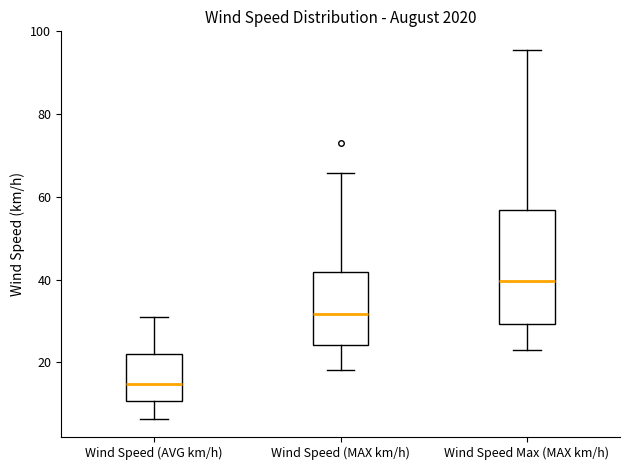

Reading left to right, transcribe this box plot: for each box, give where its median line is, the range the box spans, and where its two whiskers end, as read against the y-axis. The values are not printed on the chart, so give them approximately, as read against the axis.

Wind Speed (AVG km/h): median 14, box 10 to 22, whiskers 6 to 32
Wind Speed (MAX km/h): median 32, box 24 to 42, whiskers 18 to 66
Wind Speed Max (MAX km/h): median 40, box 30 to 56, whiskers 22 to 96